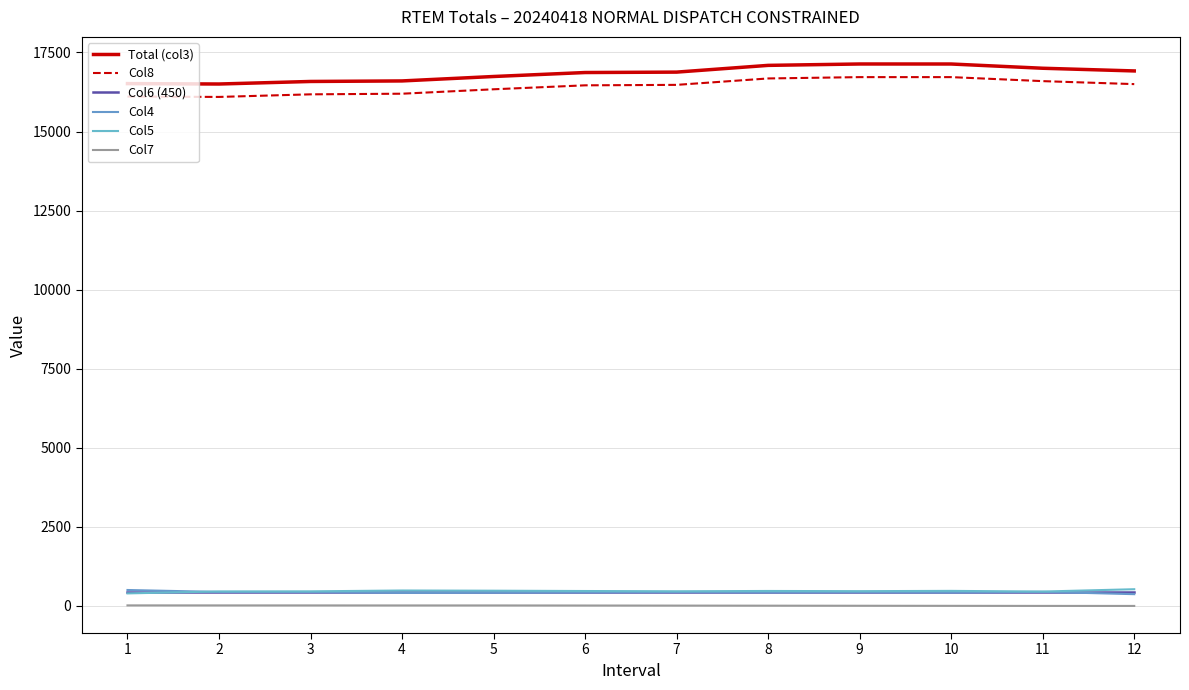

How many lines are shown in the chart?

6